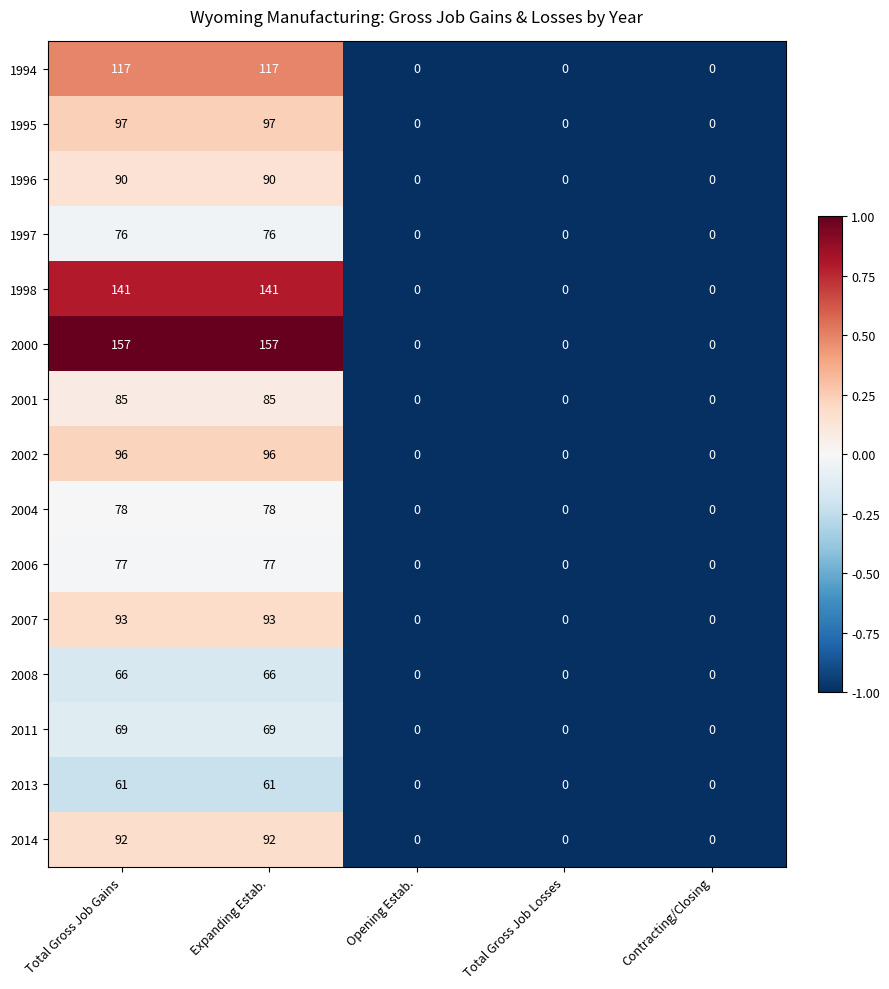

List the series in order of their peak value, lowest first.

2013, 2008, 2011, 1997, 2006, 2004, 2001, 1996, 2014, 2007, 2002, 1995, 1994, 1998, 2000